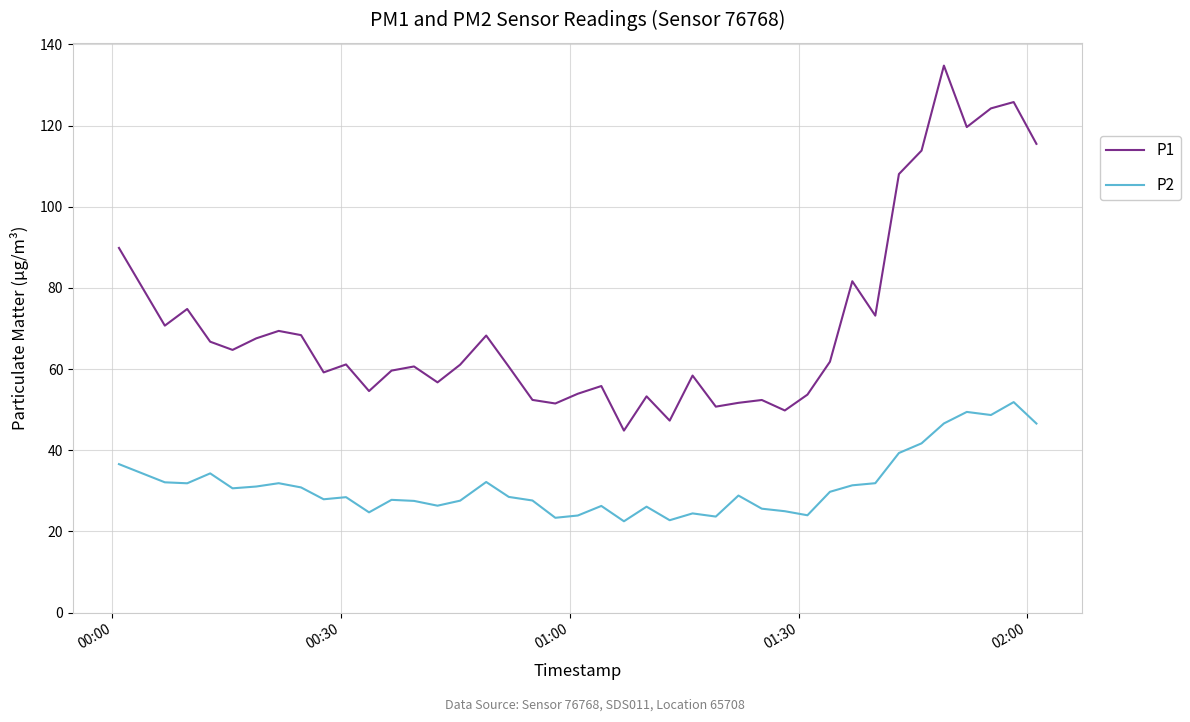

What is the greatest value displayed?

134.8